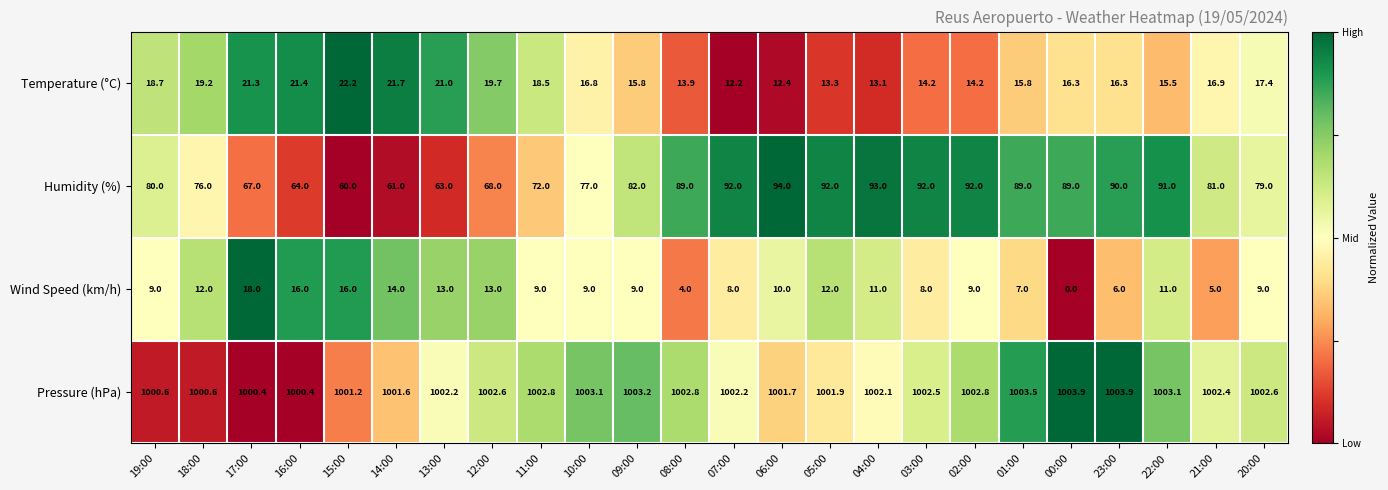

Which series changed the most between 14:00 and 01:00?

Humidity (%)